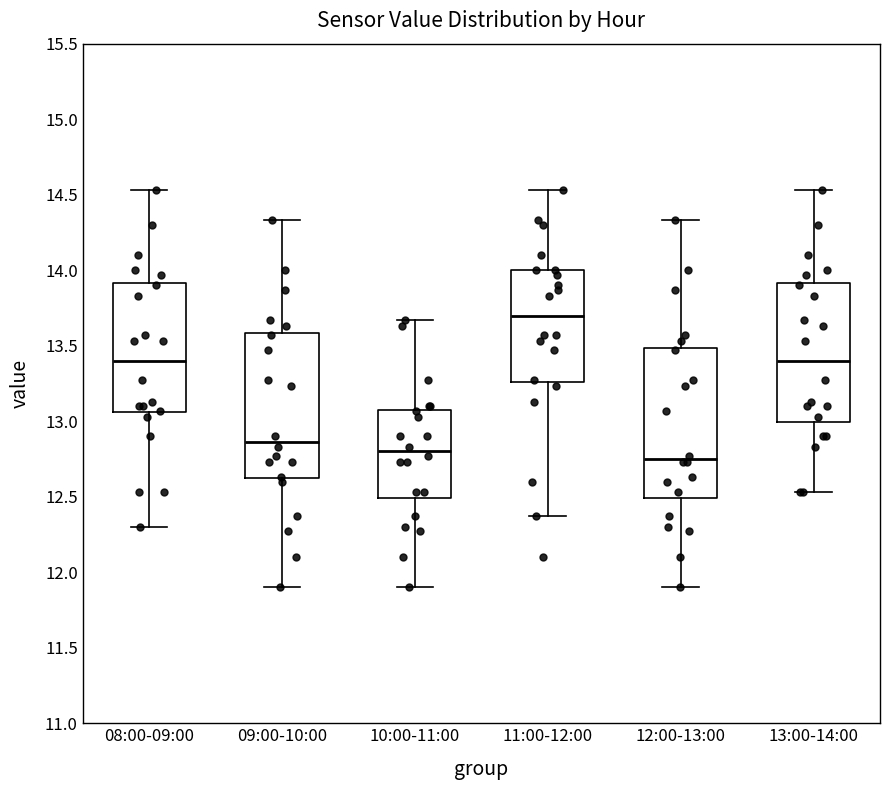

Reading left to right, read every box against the y-axis: the position of its median line, the range the box covers, and the ends of its whiskers. The values are not printed on the chart, so give them approximately, as read against the axis.

08:00-09:00: median 13.40, box 13.05 to 13.90, whiskers 12.30 to 14.55
09:00-10:00: median 12.85, box 12.60 to 13.60, whiskers 11.90 to 14.35
10:00-11:00: median 12.80, box 12.50 to 13.10, whiskers 11.90 to 13.65
11:00-12:00: median 13.70, box 13.25 to 14.00, whiskers 12.35 to 14.55
12:00-13:00: median 12.75, box 12.50 to 13.50, whiskers 11.90 to 14.35
13:00-14:00: median 13.40, box 13.00 to 13.90, whiskers 12.55 to 14.55